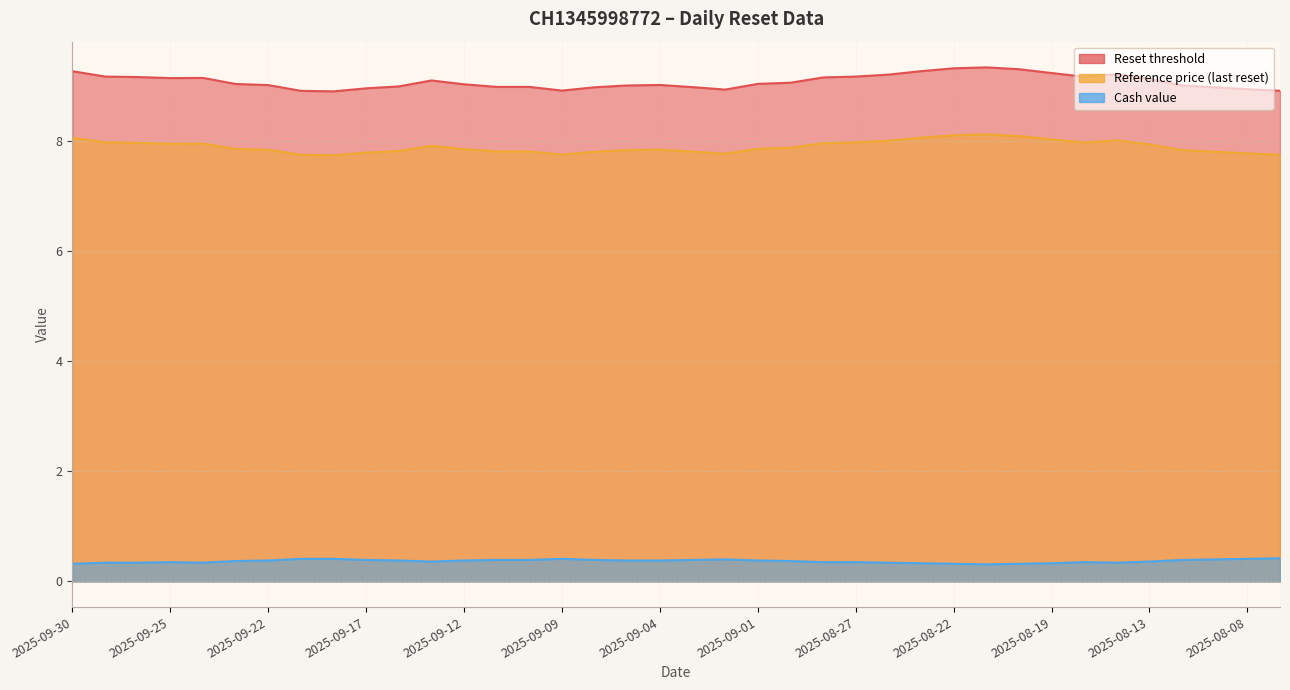

What are all the series names shown in the legend?

Reset threshold, Reference price (last reset), Cash value